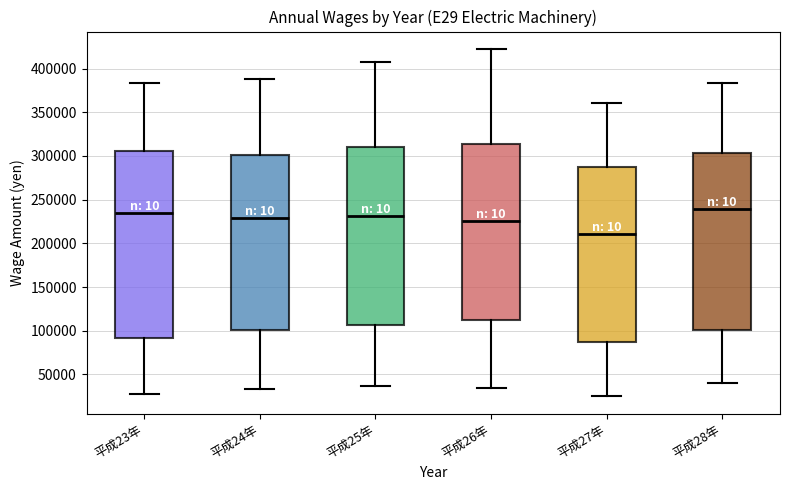

Which box is the tallest, from its lower edge to its upper edge?

平成23年